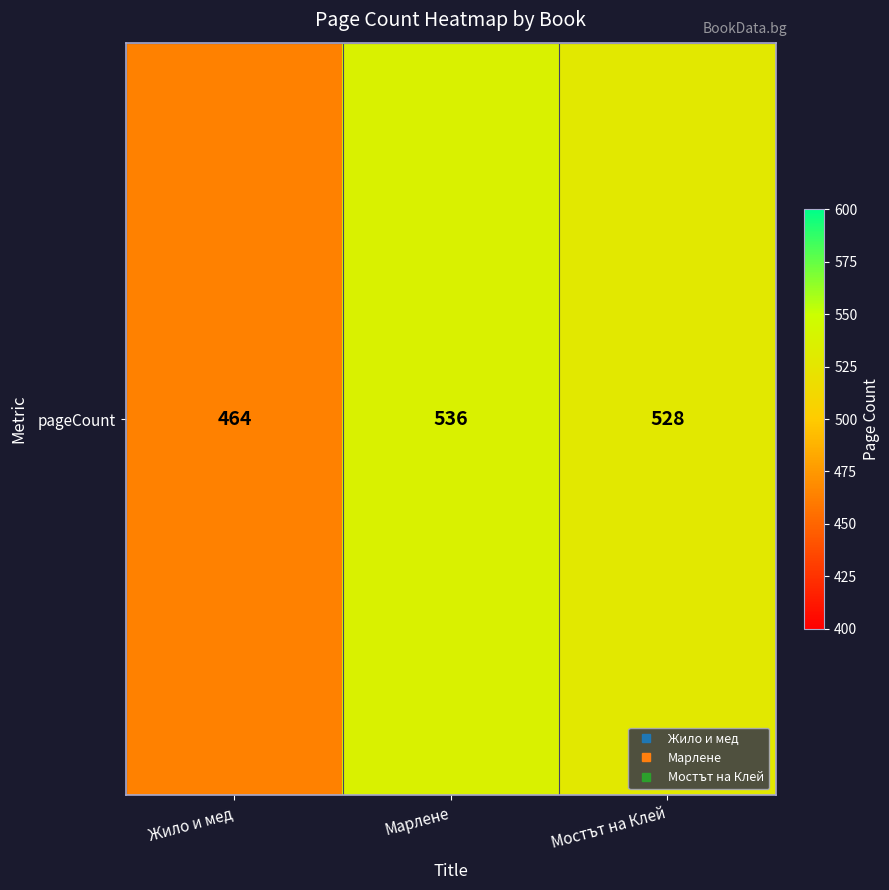

What is the difference between the values at Жило и мед and Марлене?

72